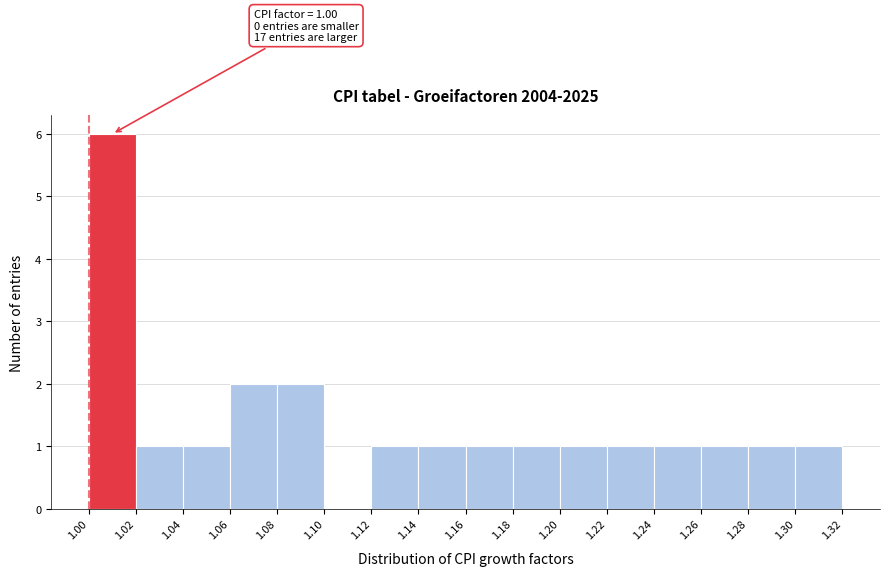

Which range on the x-axis has the tallest bar?

1.00 to 1.02